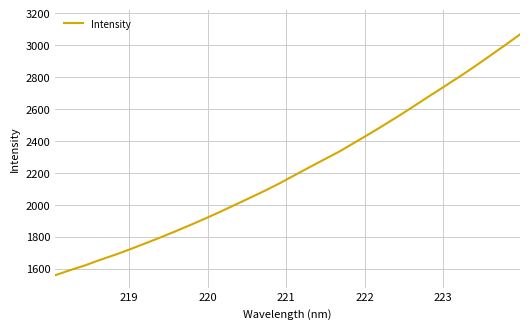

What is the greatest value displayed?

3067.0